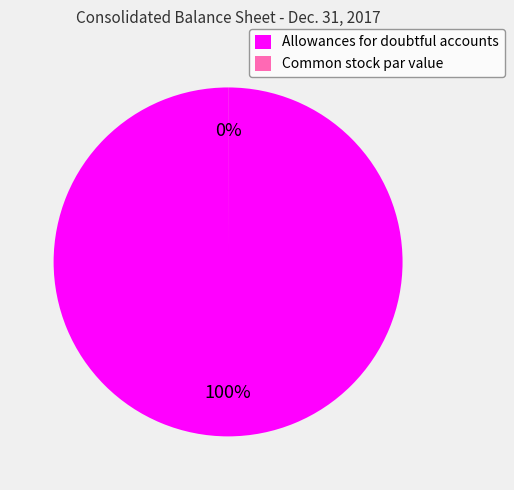

Count the number of slices in the pie.

2